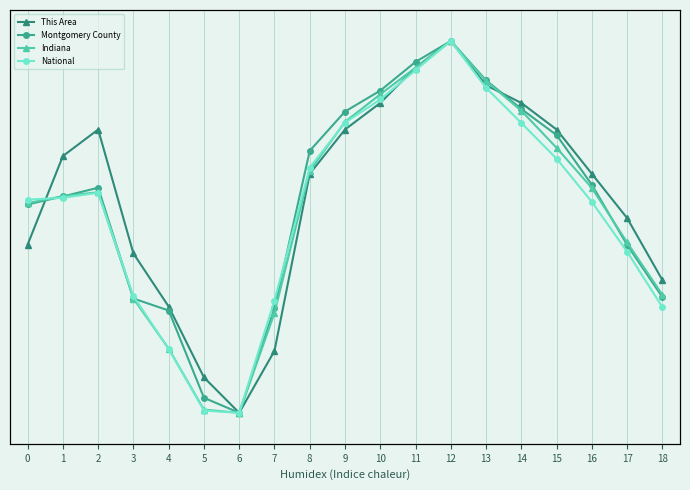

True or false: Montgomery County and National cross at least once.

True